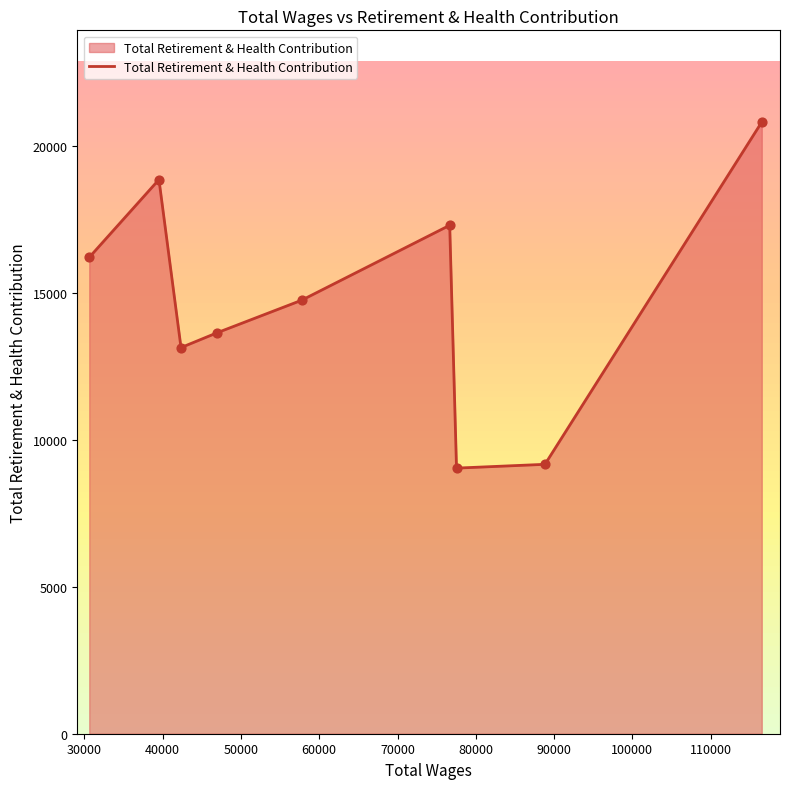

What is the maximum value shown in the chart?

20831